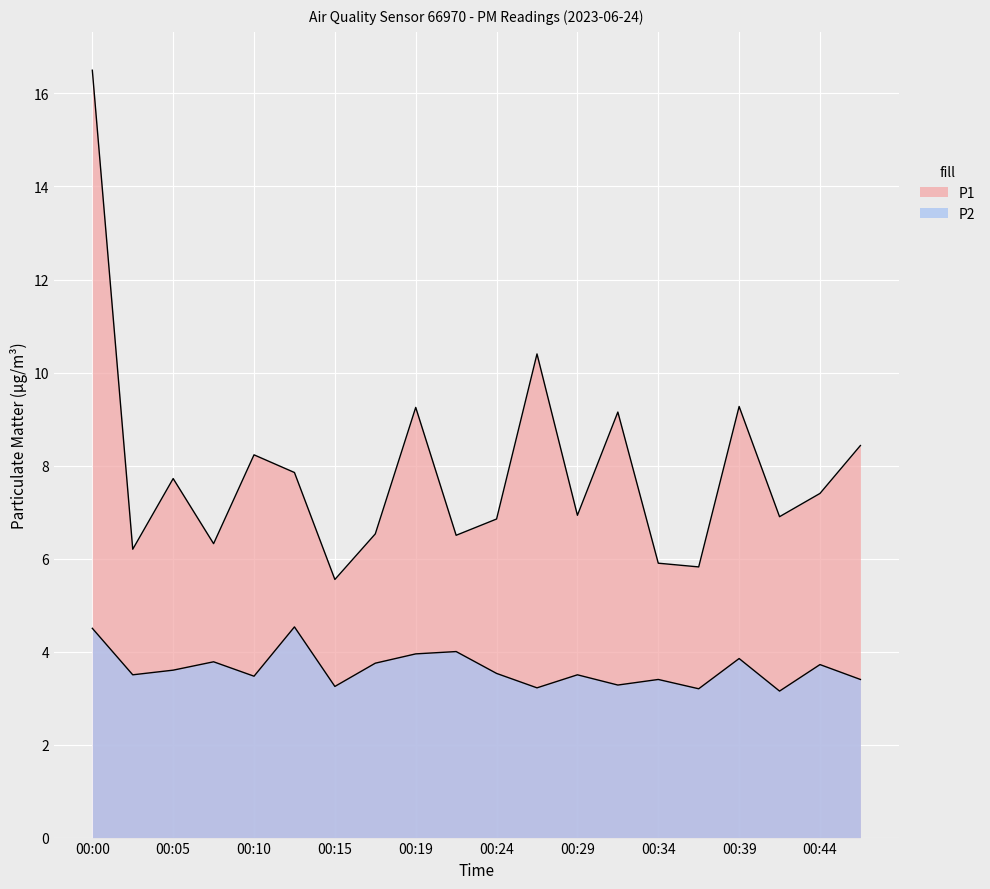

Is the value of P1 at 00:10 greater than the value of P2 at 00:39?

Yes